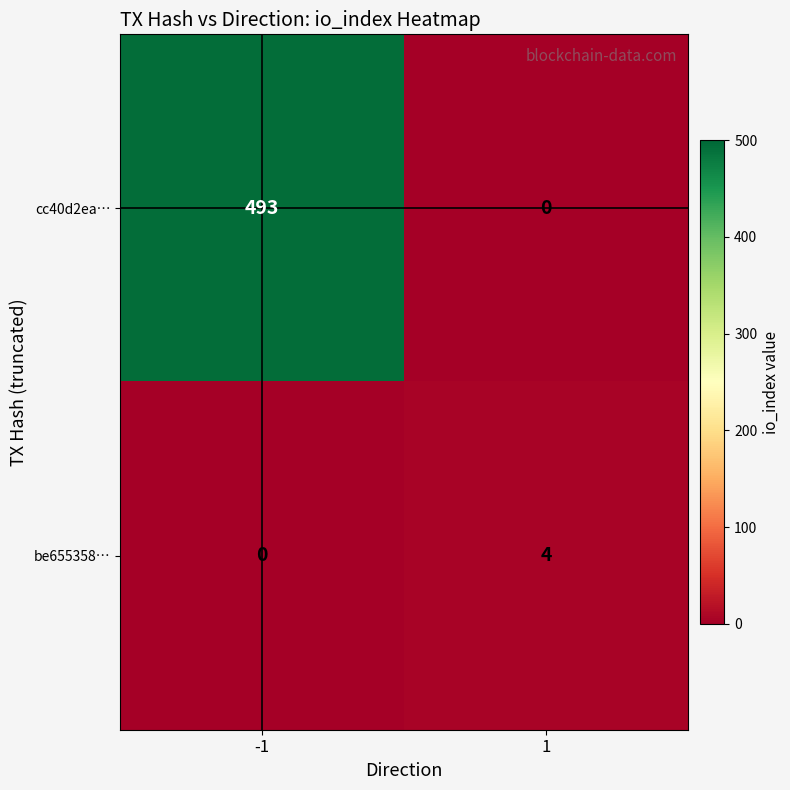

What is the total value across all series at -1?

493